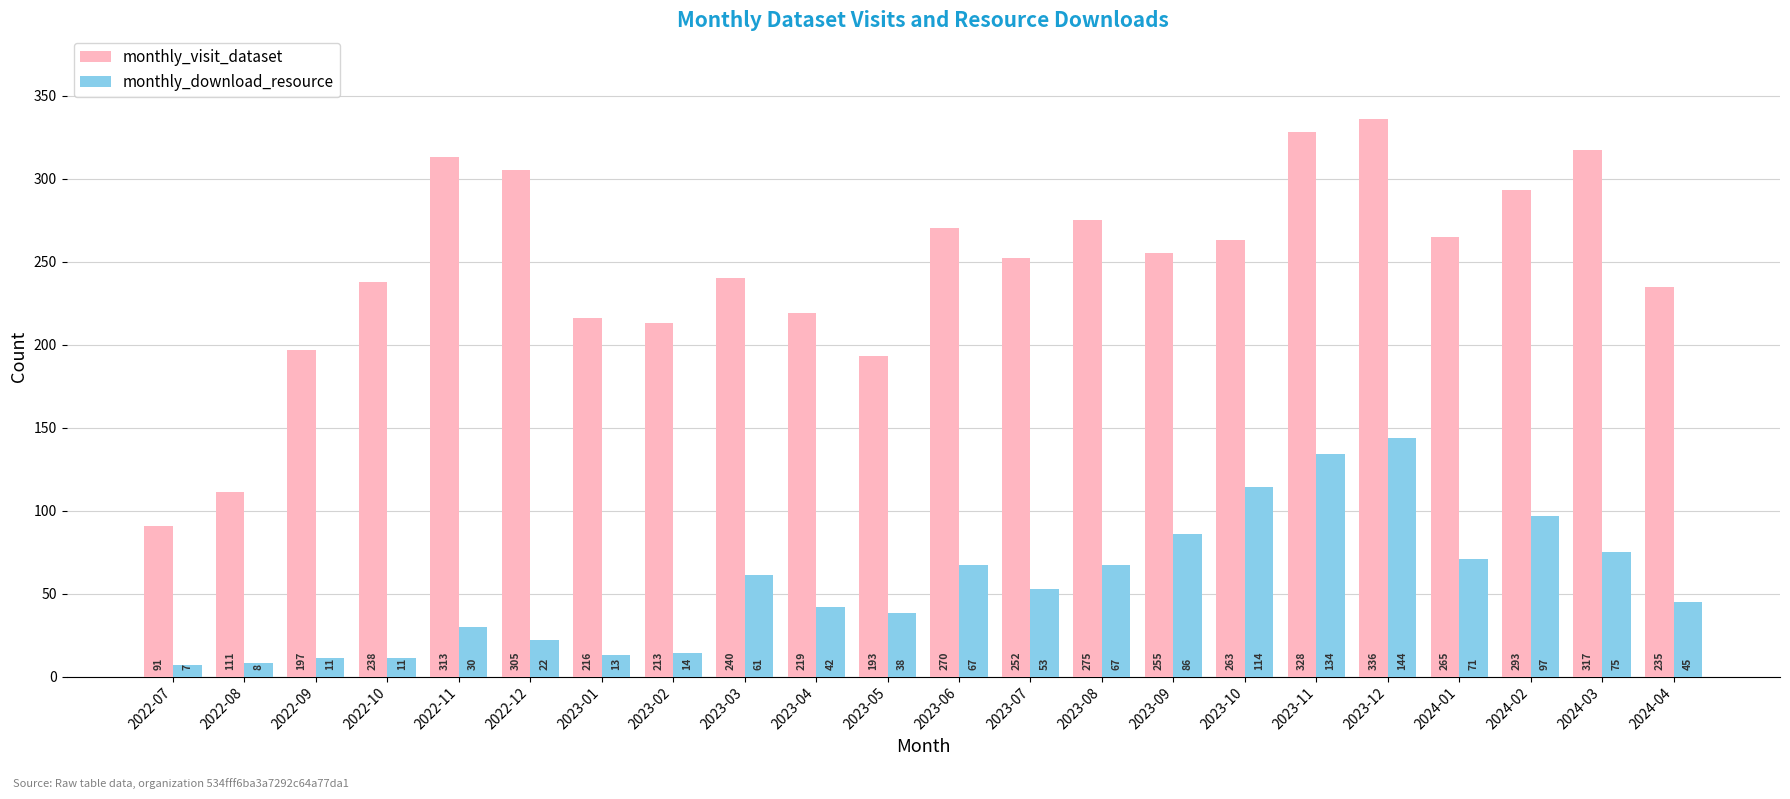

Where does the monthly_download_resource series first go above 53?

2023-03